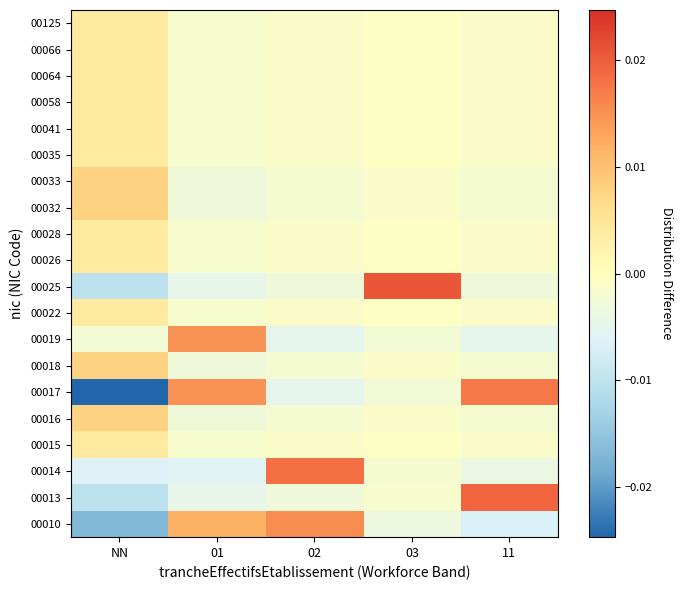

Reading left to right, extract all data points from this chart.

00010: NN=-0.0	01=0.0	02=0.0	03=-0.0	11=-0.0
00013: NN=-0.0	01=-0.0	02=-0.0	03=-0.0	11=0.0
00014: NN=-0.0	01=-0.0	02=0.0	03=-0.0	11=-0.0
00015: NN=0.0	01=-0.0	02=-0.0	03=-0.0	11=-0.0
00016: NN=0.0	01=-0.0	02=-0.0	03=-0.0	11=-0.0
00017: NN=-0.0	01=0.0	02=-0.0	03=-0.0	11=0.0
00018: NN=0.0	01=-0.0	02=-0.0	03=-0.0	11=-0.0
00019: NN=-0.0	01=0.0	02=-0.0	03=-0.0	11=-0.0
00022: NN=0.0	01=-0.0	02=-0.0	03=-0.0	11=-0.0
00025: NN=-0.0	01=-0.0	02=-0.0	03=0.0	11=-0.0
00026: NN=0.0	01=-0.0	02=-0.0	03=-0.0	11=-0.0
00028: NN=0.0	01=-0.0	02=-0.0	03=-0.0	11=-0.0
00032: NN=0.0	01=-0.0	02=-0.0	03=-0.0	11=-0.0
00033: NN=0.0	01=-0.0	02=-0.0	03=-0.0	11=-0.0
00035: NN=0.0	01=-0.0	02=-0.0	03=-0.0	11=-0.0
00041: NN=0.0	01=-0.0	02=-0.0	03=-0.0	11=-0.0
00058: NN=0.0	01=-0.0	02=-0.0	03=-0.0	11=-0.0
00064: NN=0.0	01=-0.0	02=-0.0	03=-0.0	11=-0.0
00066: NN=0.0	01=-0.0	02=-0.0	03=-0.0	11=-0.0
00125: NN=0.0	01=-0.0	02=-0.0	03=-0.0	11=-0.0